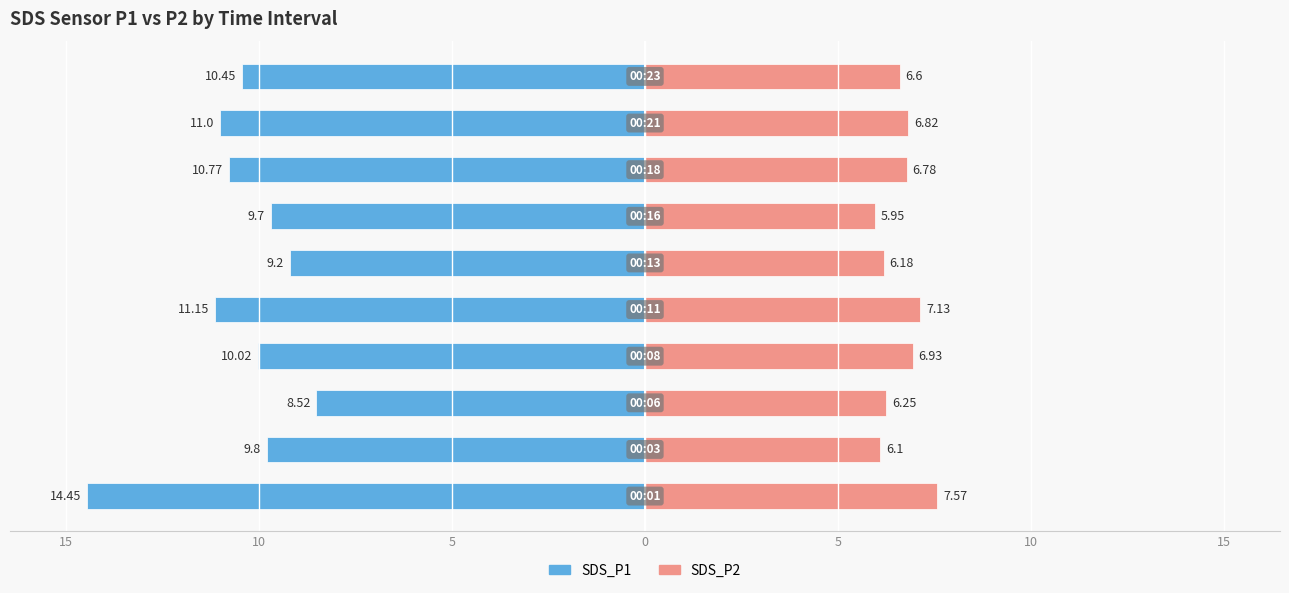

What are all the series names shown in the legend?

SDS_P1, SDS_P2